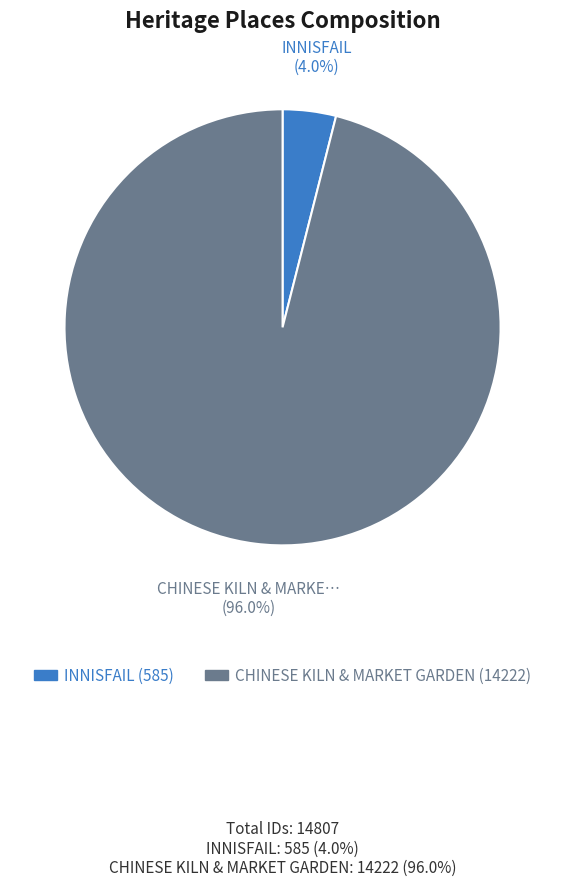

What percentage is the CHINESE KILN & MARKET GARDEN slice, to the nearest percent?

96%